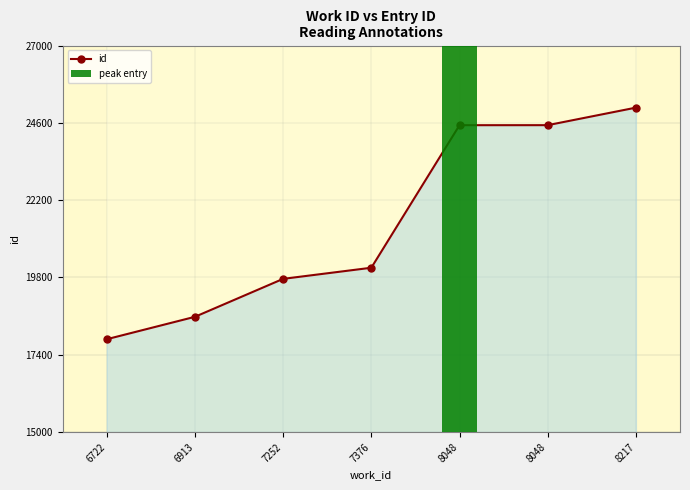

What is the smallest value displayed?

17883